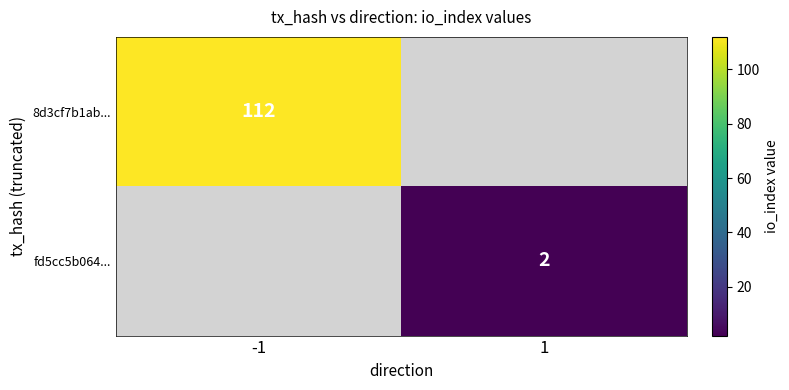

At which category is the sum across all series the highest?

-1